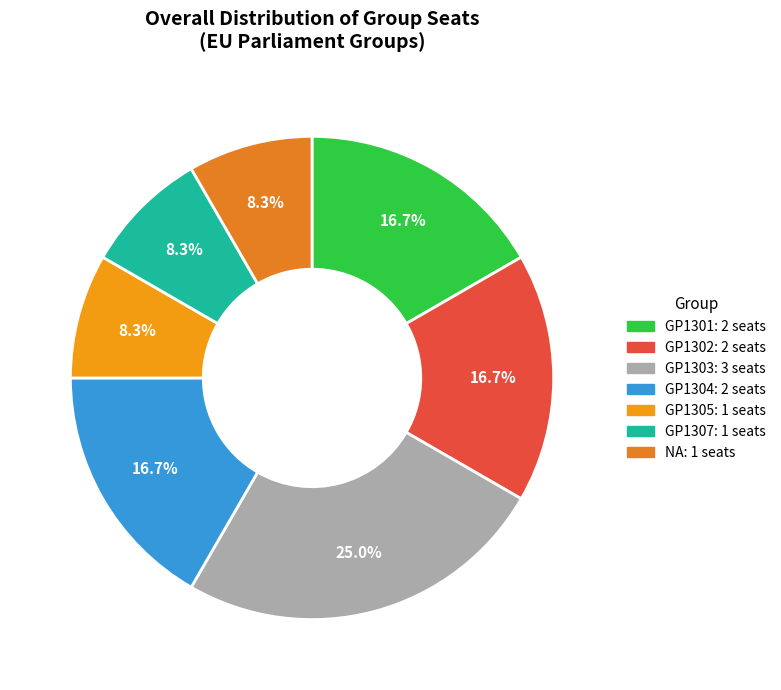

How many slices are in this pie chart?

7